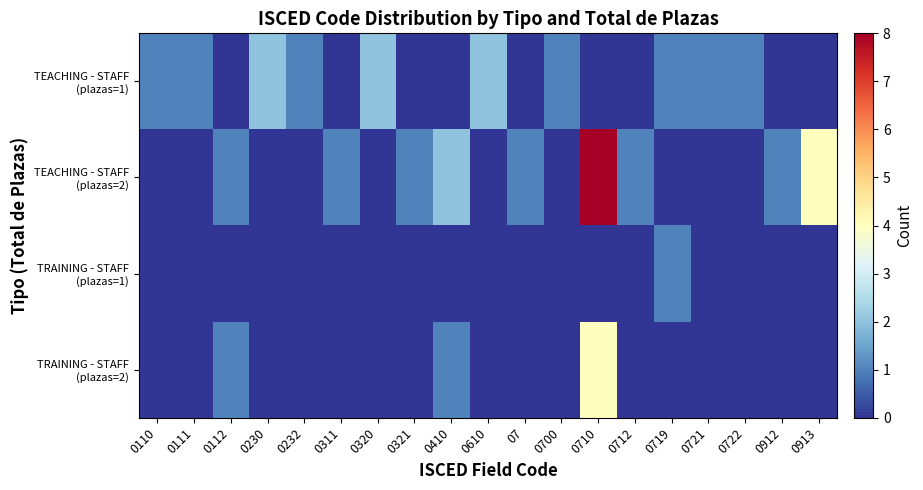

Which series has the largest total across all categories?

row_1